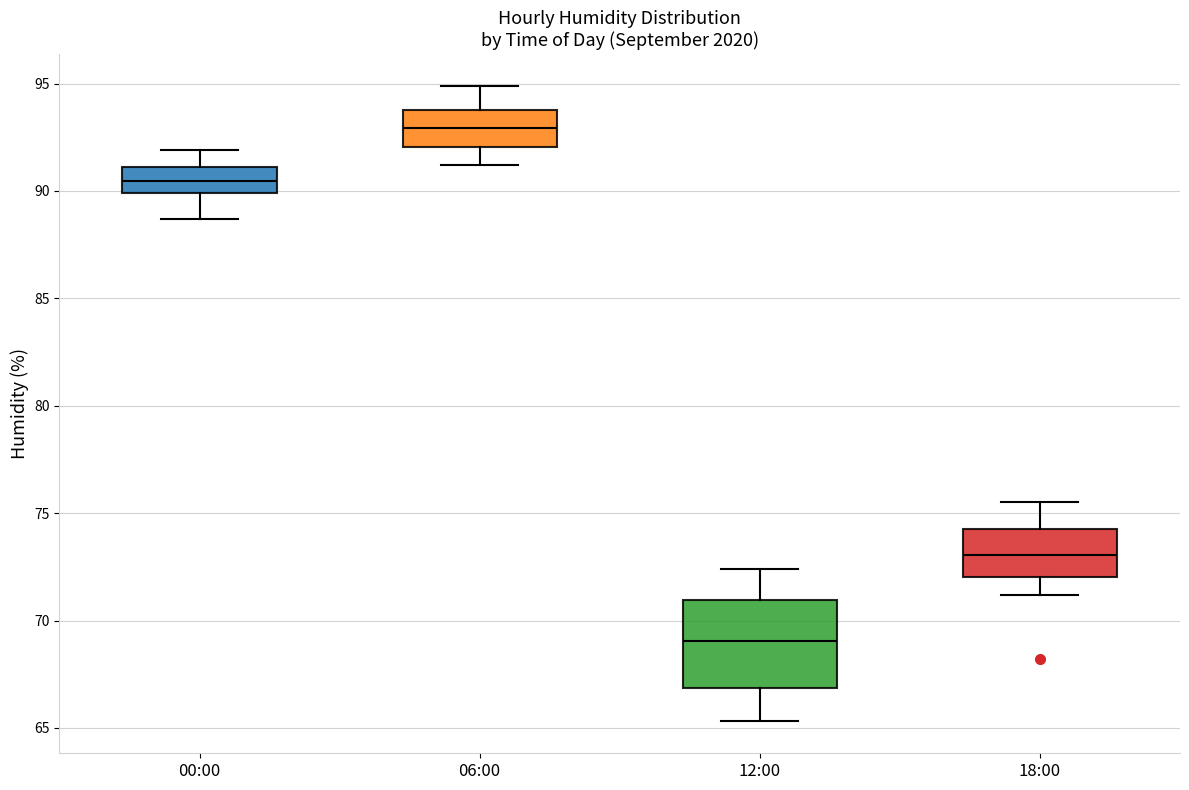

Reading left to right, read every box against the y-axis: the position of its median line, the range the box covers, and the ends of its whiskers. The values are not printed on the chart, so give them approximately, as read against the axis.

00:00: median 90.5, box 90.0 to 91.0, whiskers 88.5 to 92.0
06:00: median 93.0, box 92.0 to 94.0, whiskers 91.0 to 95.0
12:00: median 69.0, box 67.0 to 71.0, whiskers 65.5 to 72.5
18:00: median 73.0, box 72.0 to 74.5, whiskers 71.0 to 75.5